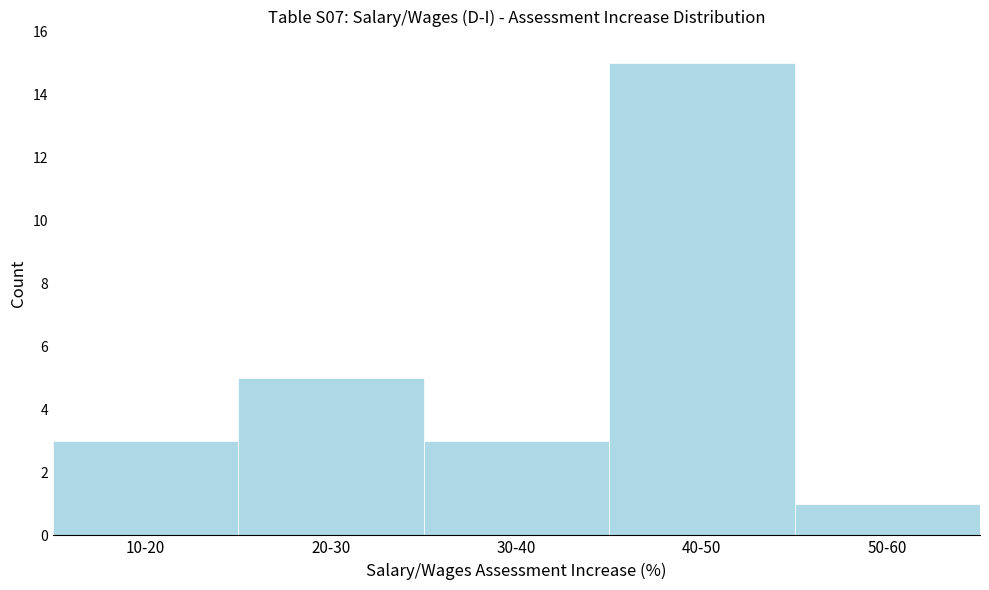

Reading right to left, what are all the values shown in this chart?

50-60=1	40-50=15	30-40=3	20-30=5	10-20=3